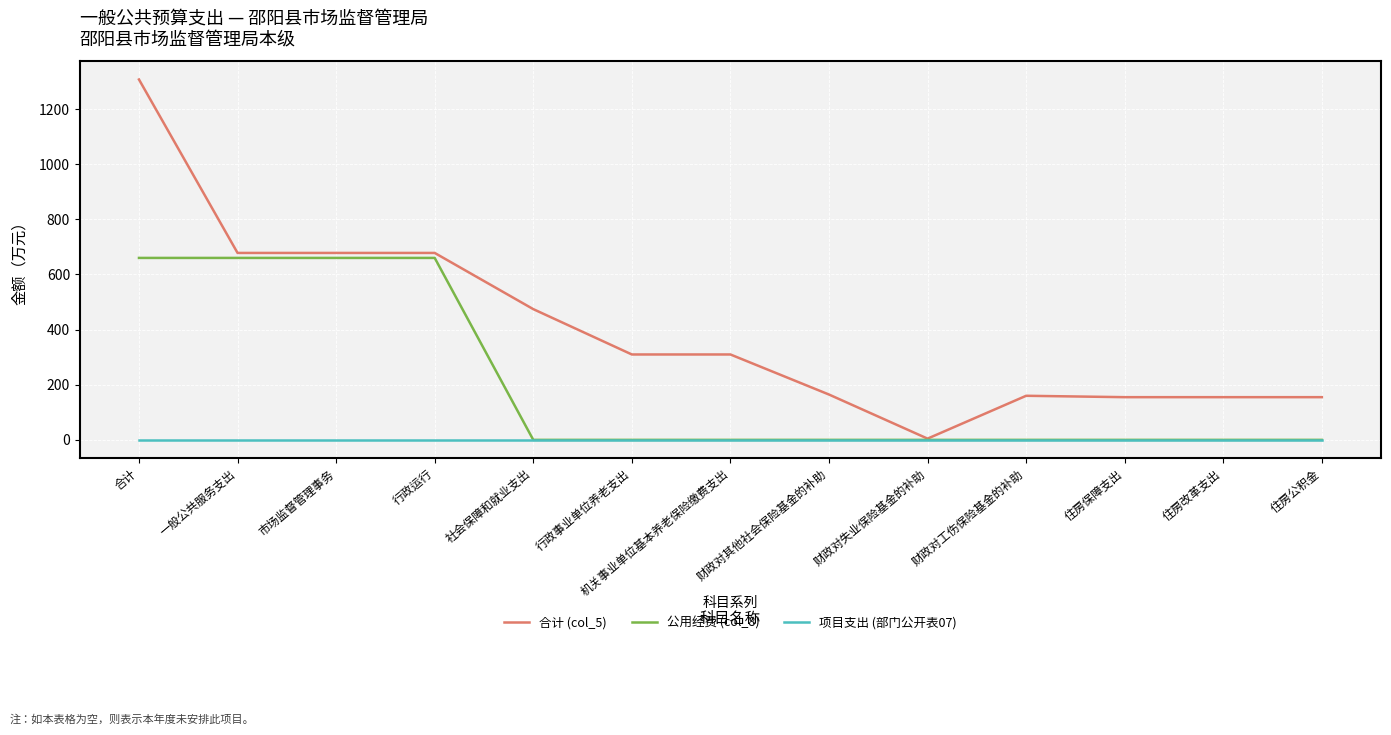

Which series has the widest spread of values?

合计 (col_5)